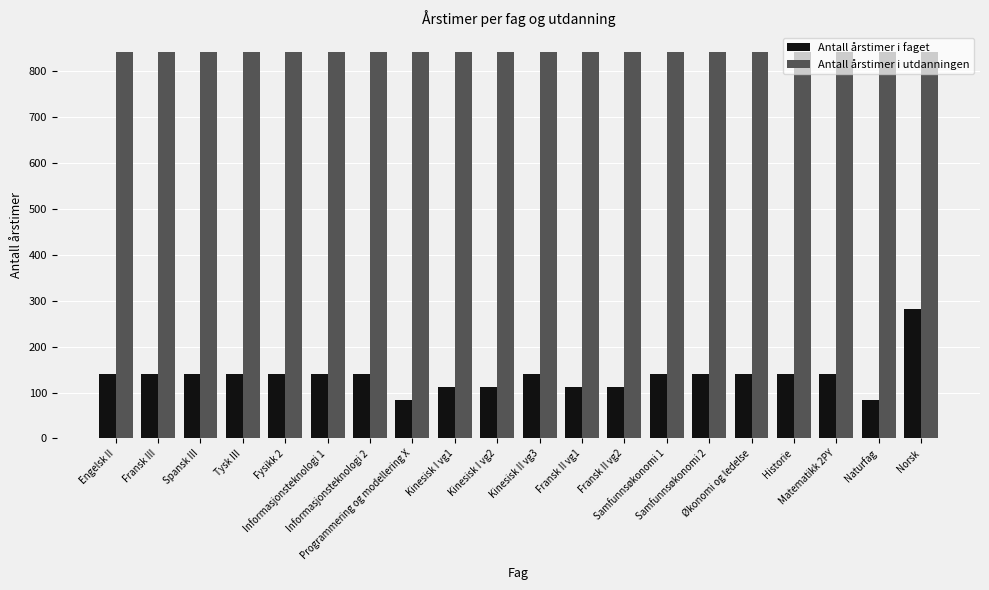

Is it true that Antall årstimer i utdanningen equals 842 at Samfunnsøkonomi 1?

True